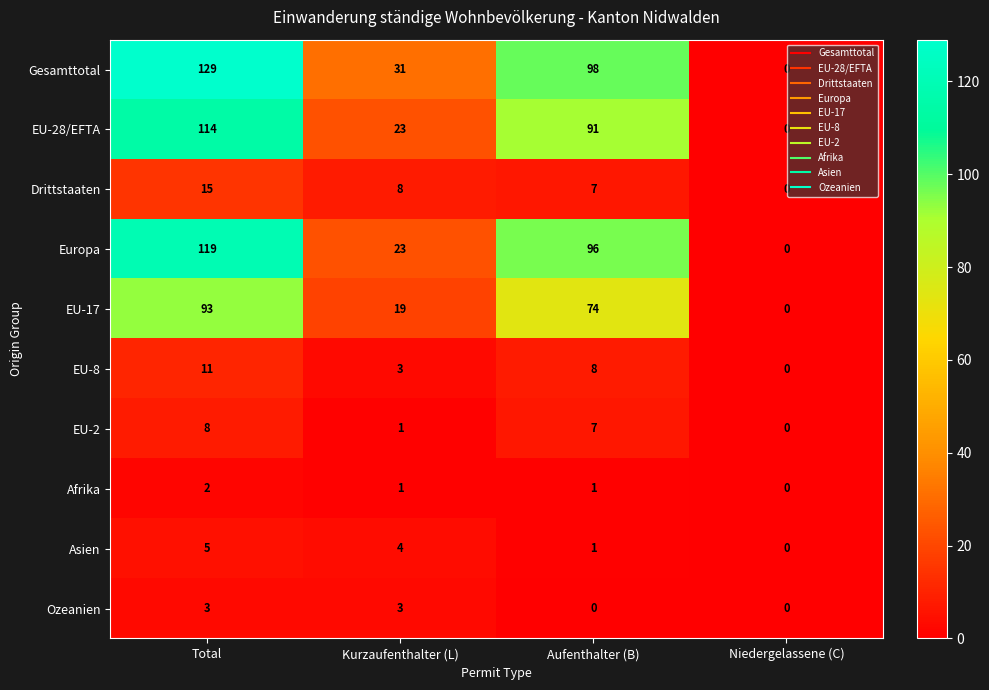

What is the sum of all EU-17 values?

186